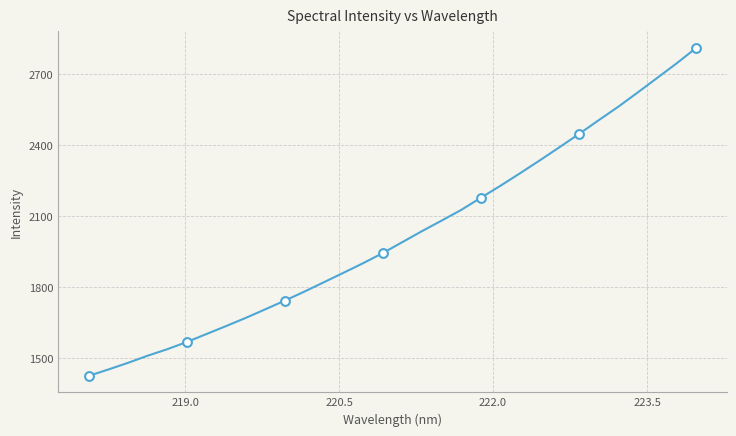

What is the difference between the maximum and minimum values?

1384.4